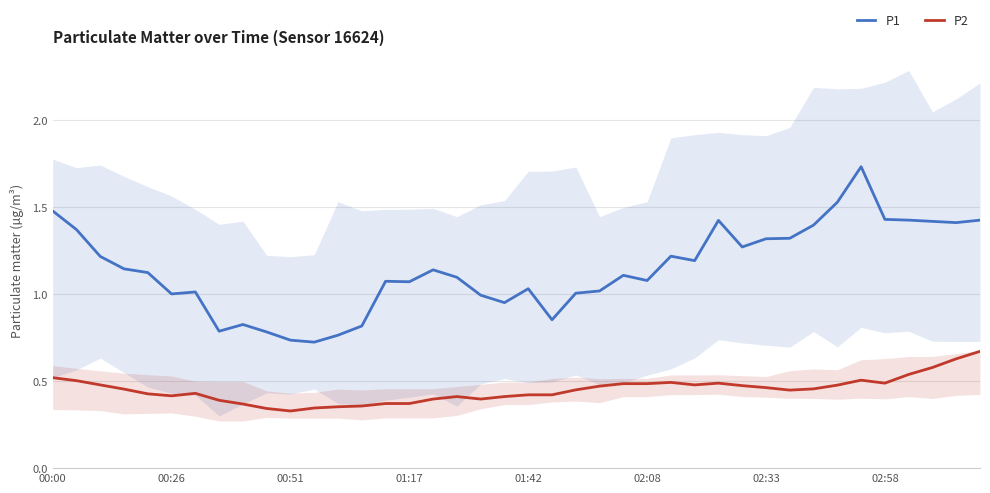

True or false: P1 and P2 intersect in this chart.

False